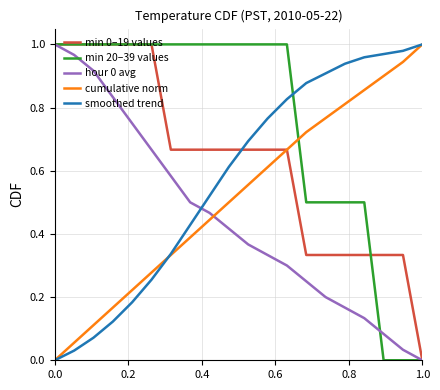

Does the chart have visible grid lines?

Yes